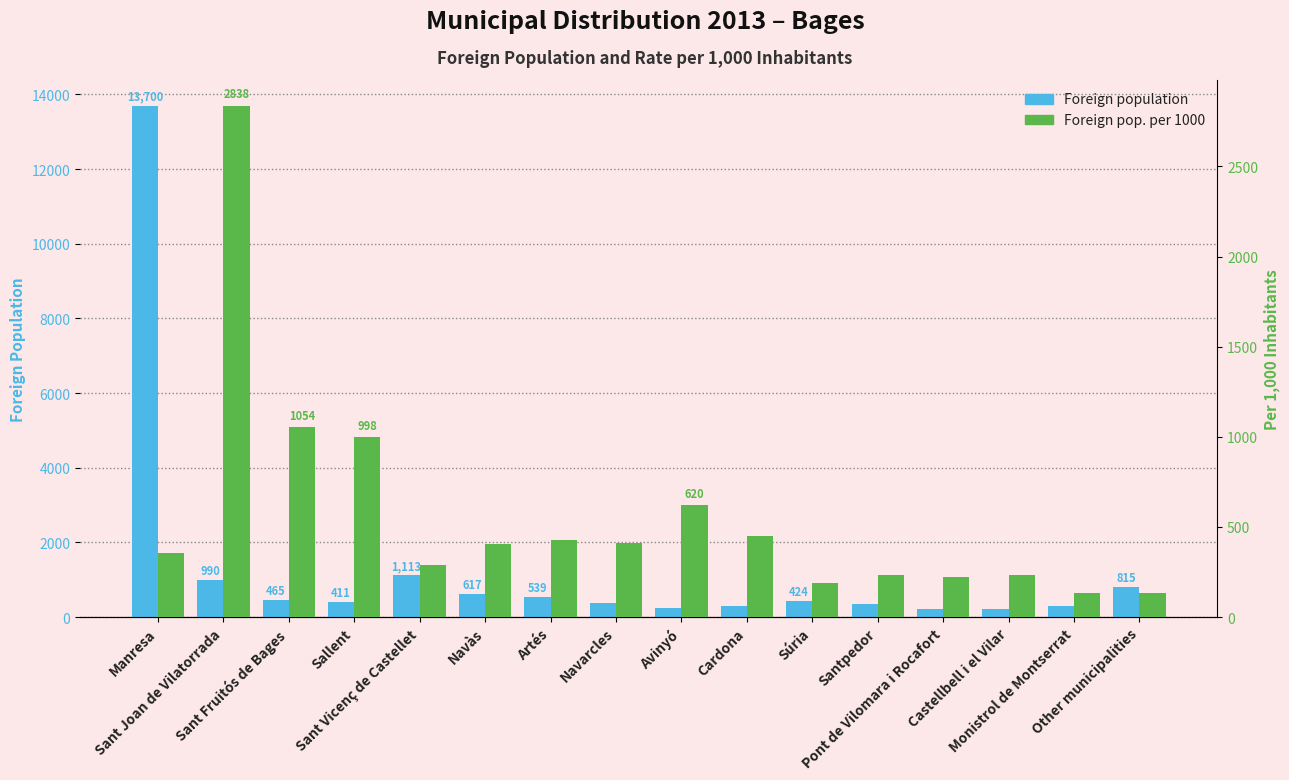

Reading left to right, extract all data points from this chart.

Foreign population: 13700	990	465	411	1113	617	539	363	242	291	424	345	225	216	303	815
Foreign pop. per 1000: 353	2838	1054	998	288	405	427	413	620	447	189	232	222	231	132	135